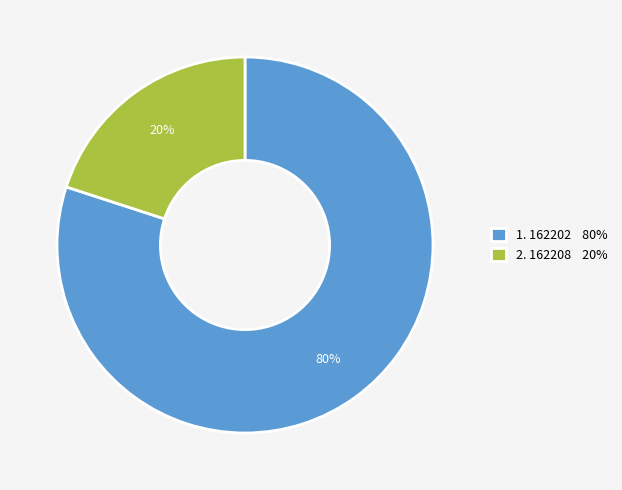

The 2. 162208 20% slice represents 20% of the pie. True or false?

True